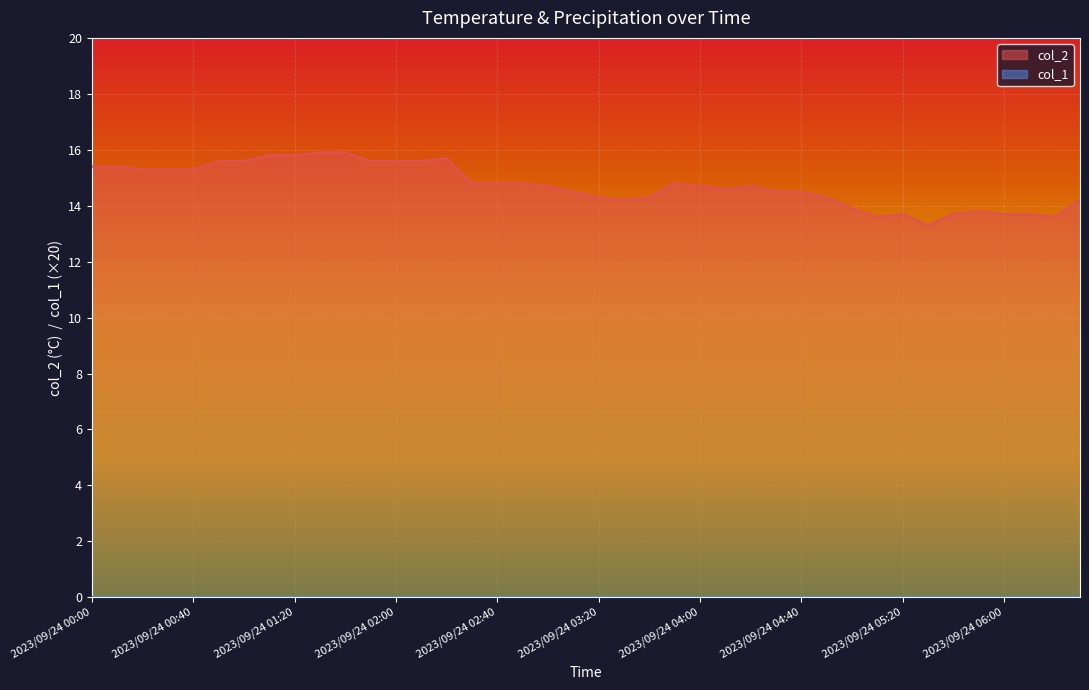

What is the change in value from 2023/09/24 00:10 to 2023/09/24 04:20?

-0.7